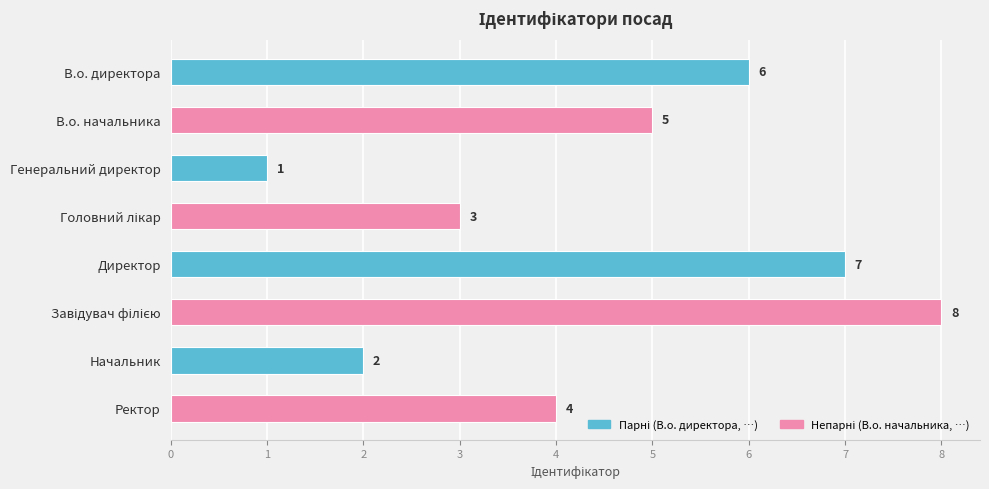

How many distinct data groups are displayed?

1